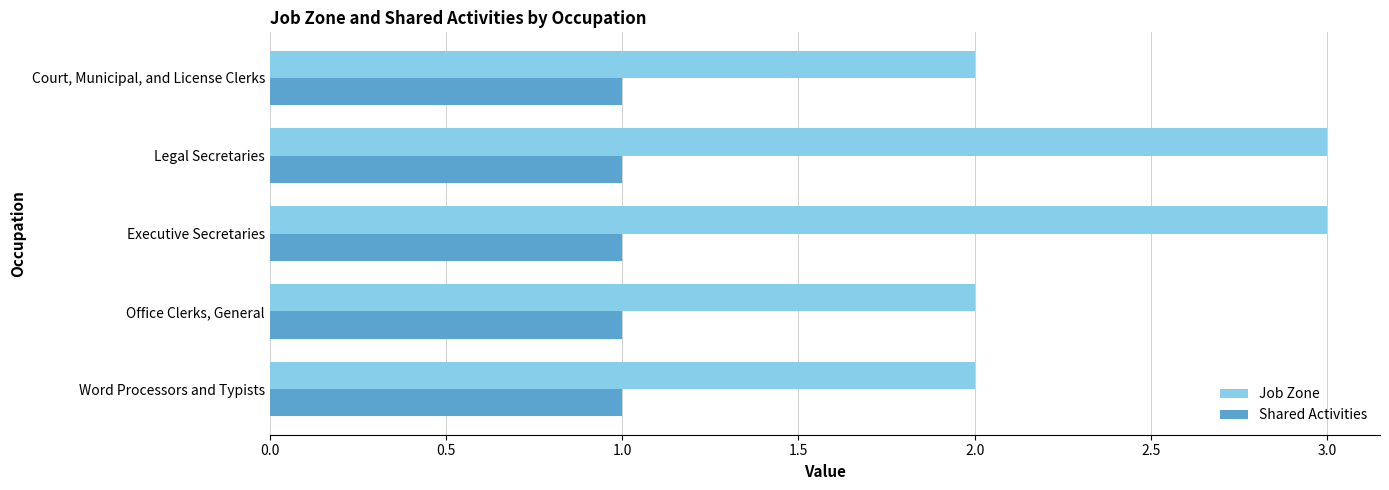

What are all the series names shown in the legend?

Job Zone, Shared Activities